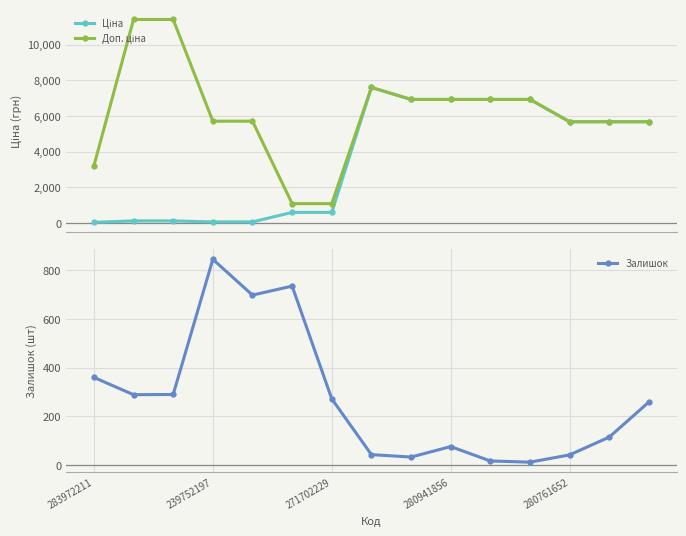

How many categories are shown in the chart?

15